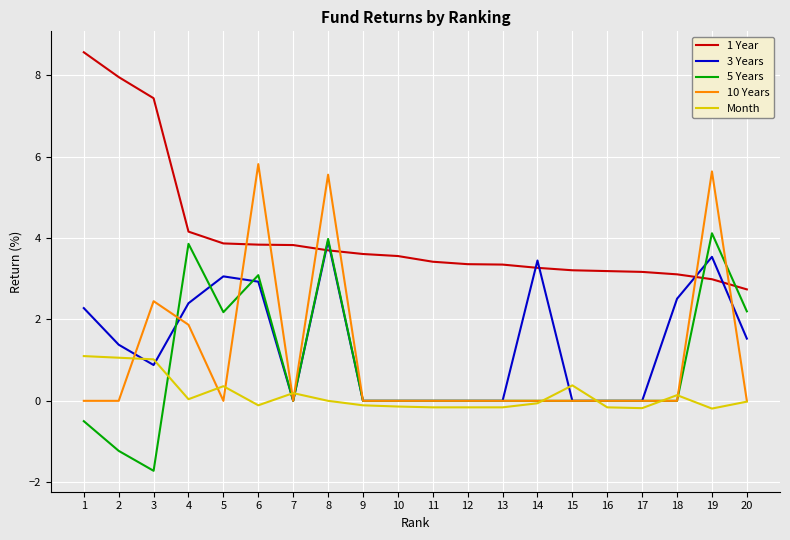

At which category is the sum across all series the highest?

8